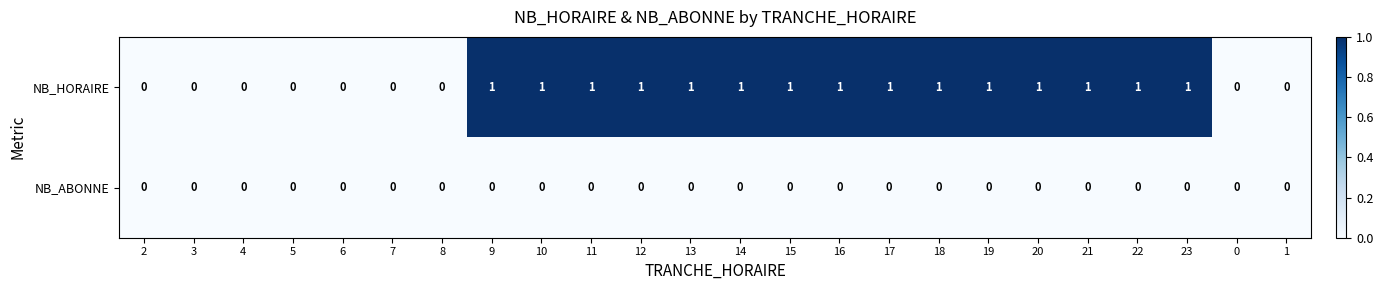

Which series has the widest spread of values?

NB_HORAIRE